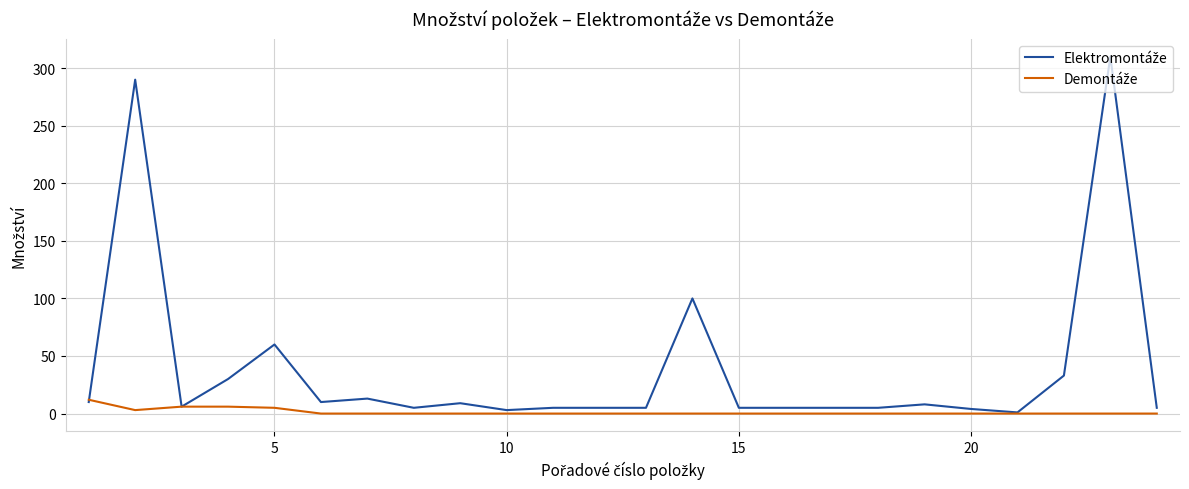

What is the maximum value shown in the chart?

310